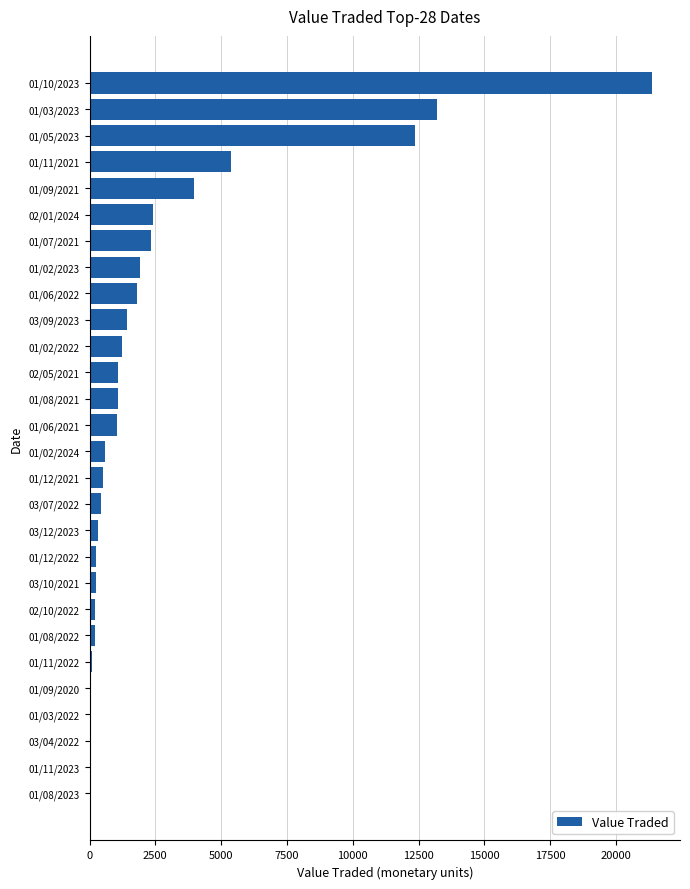

Are the bars horizontal?

Yes